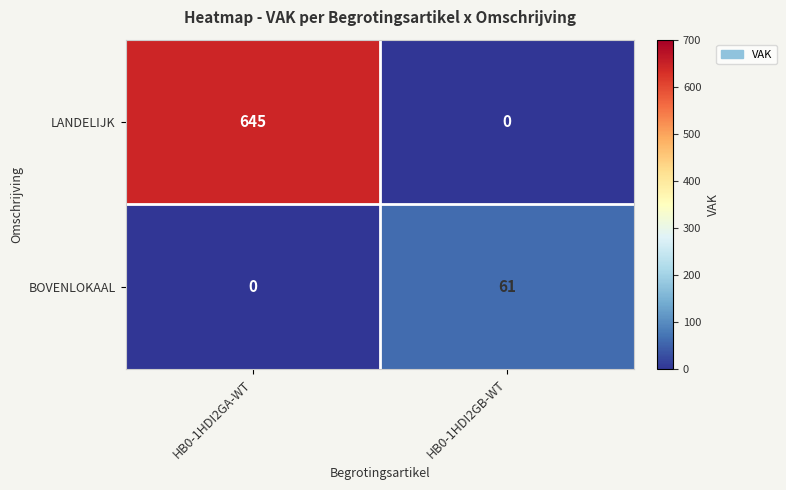

What is the sum of the BOVENLOKAAL values at HB0-1HDI2GA-WT and HB0-1HDI2GB-WT?

61